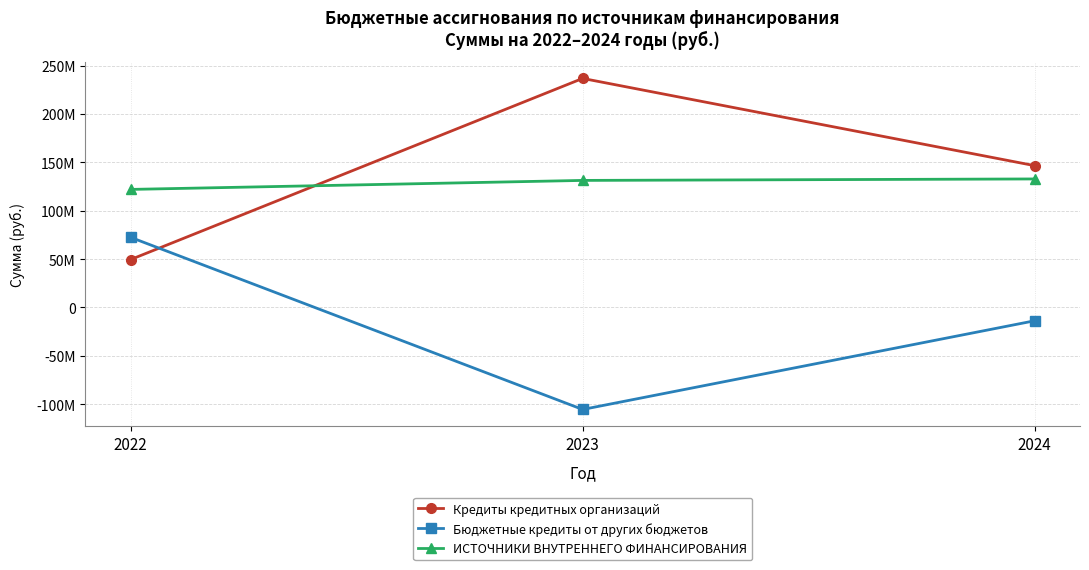

Is this an area chart (filled region under the line)?

No